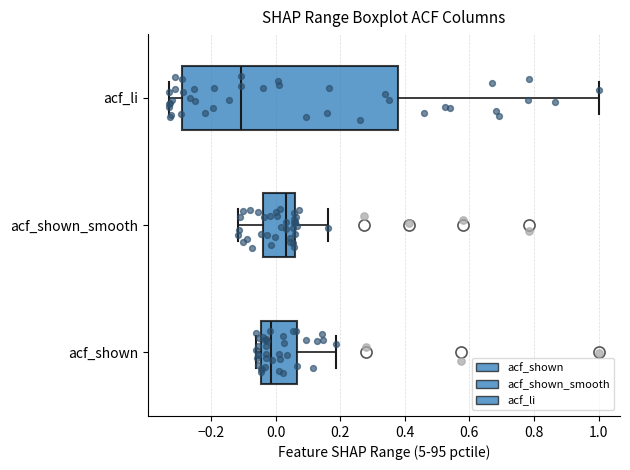

Where does the median line of the box for acf_shown sit on the x-axis? The values are not printed on the chart, so give them approximately, as read against the axis.

-0.02